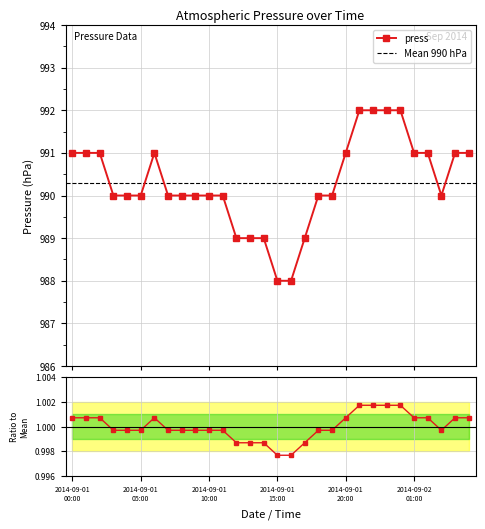

List the labels in order of value, smallest first.

2014-09-01 15:00, 2014-09-01 16:00, 2014-09-01 12:00, 2014-09-01 13:00, 2014-09-01 14:00, 2014-09-01 17:00, 2014-09-01 03:00, 2014-09-01 04:00, 2014-09-01 05:00, 2014-09-01 07:00, 2014-09-01 08:00, 2014-09-01 09:00, 2014-09-01 10:00, 2014-09-01 11:00, 2014-09-01 18:00, 2014-09-01 19:00, 2014-09-02 03:00, 2014-09-01 00:00, 2014-09-01 01:00, 2014-09-01 02:00, 2014-09-01 06:00, 2014-09-01 20:00, 2014-09-02 01:00, 2014-09-02 02:00, 2014-09-02 04:00, 2014-09-02 05:00, 2014-09-01 21:00, 2014-09-01 22:00, 2014-09-01 23:00, 2014-09-02 00:00